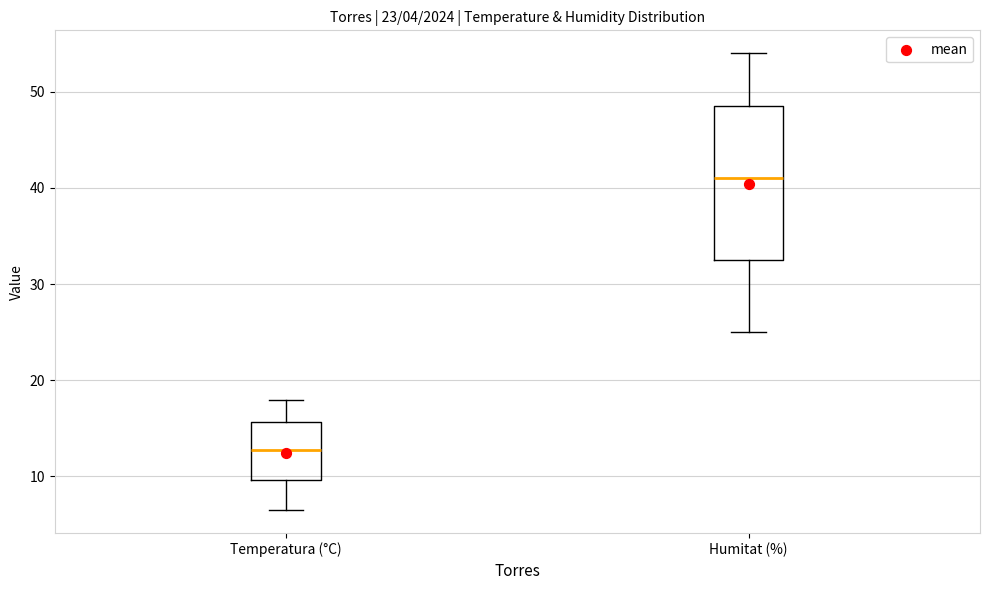

Which box's median line is the highest?

Humitat (%)